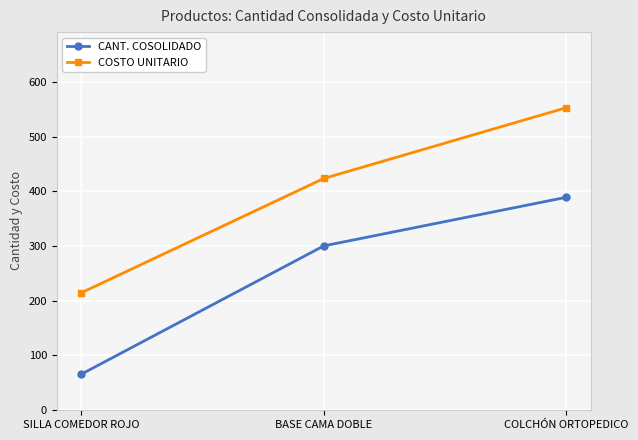

At which label does COSTO UNITARIO first exceed 423?

BASE CAMA DOBLE